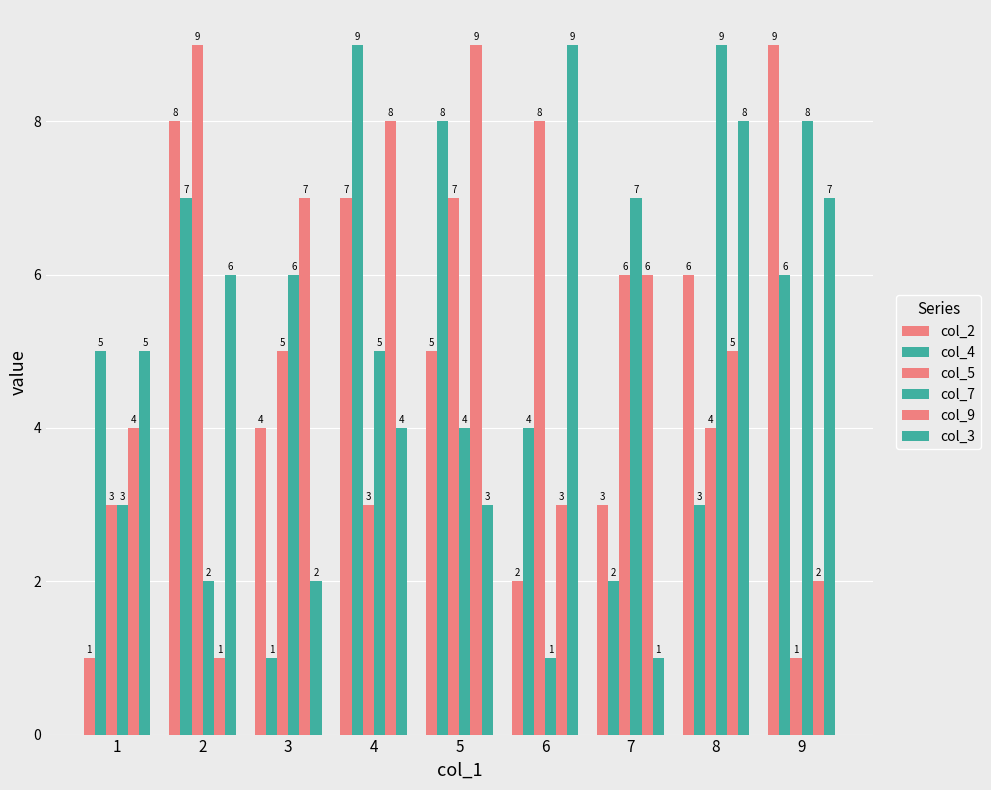

What is the sum of all col_3 values?

45